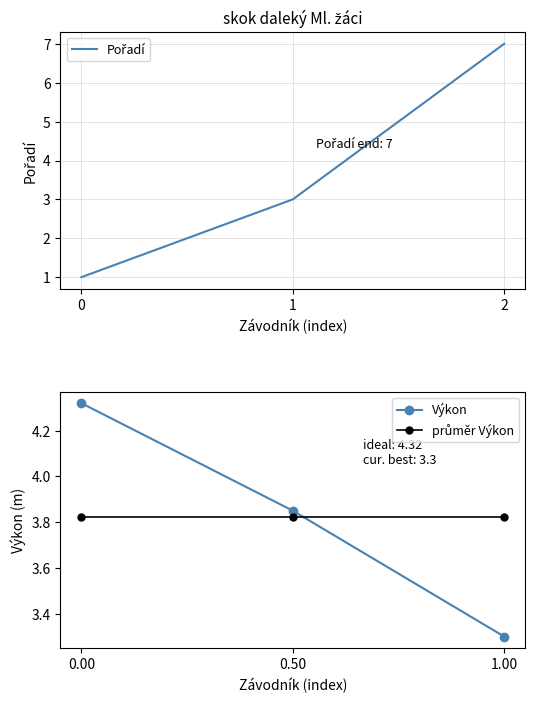

What is the minimum value for Výkon?

3.3